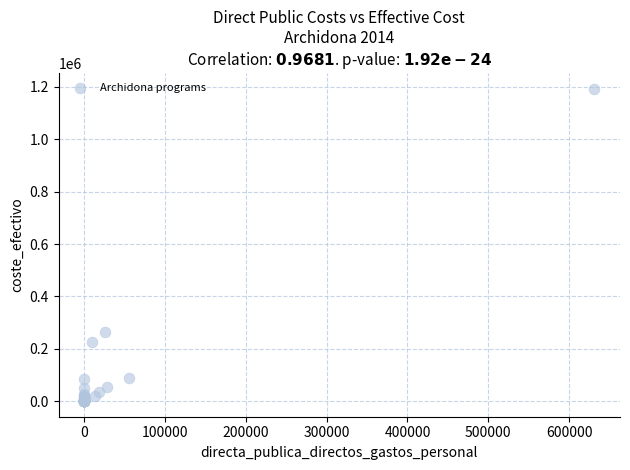

What Y value in the scatter plot is closest to 597017?

263319.6